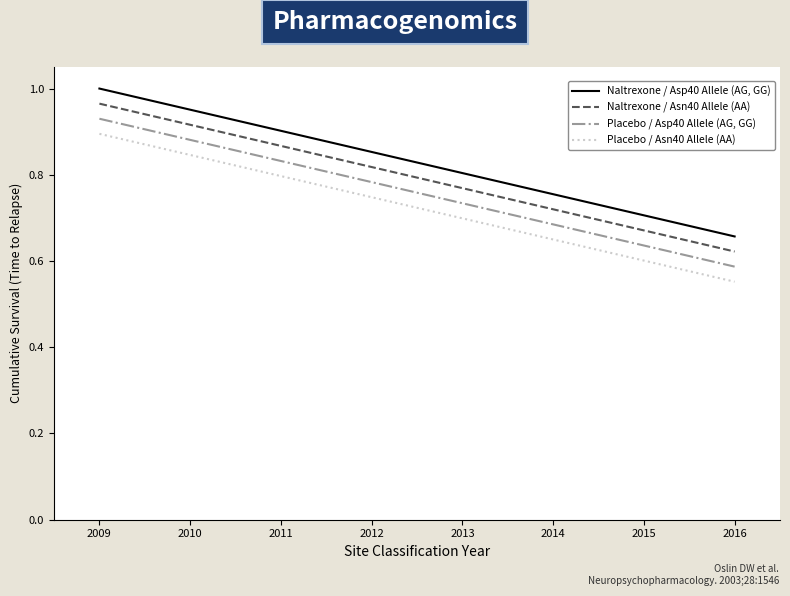

What is the difference between the maximum and second lowest values in the Naltrexone / Asn40 Allele (AA) series?

0.3